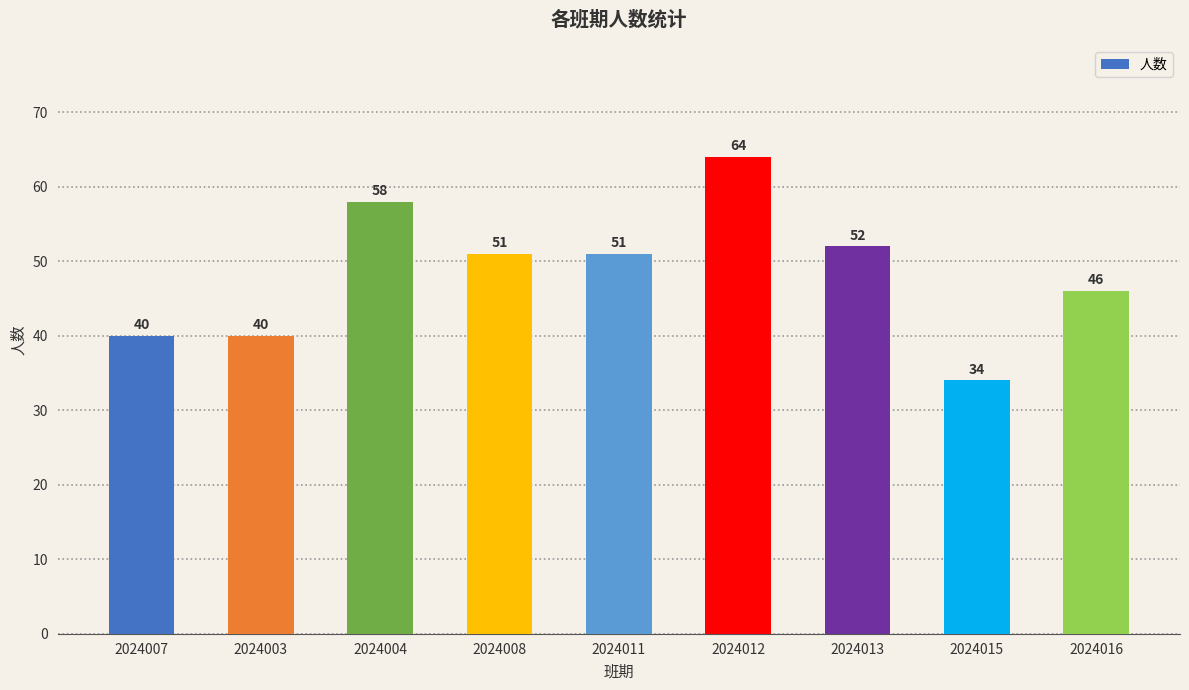

What is the difference between the values at 2024003 and 2024015?

6